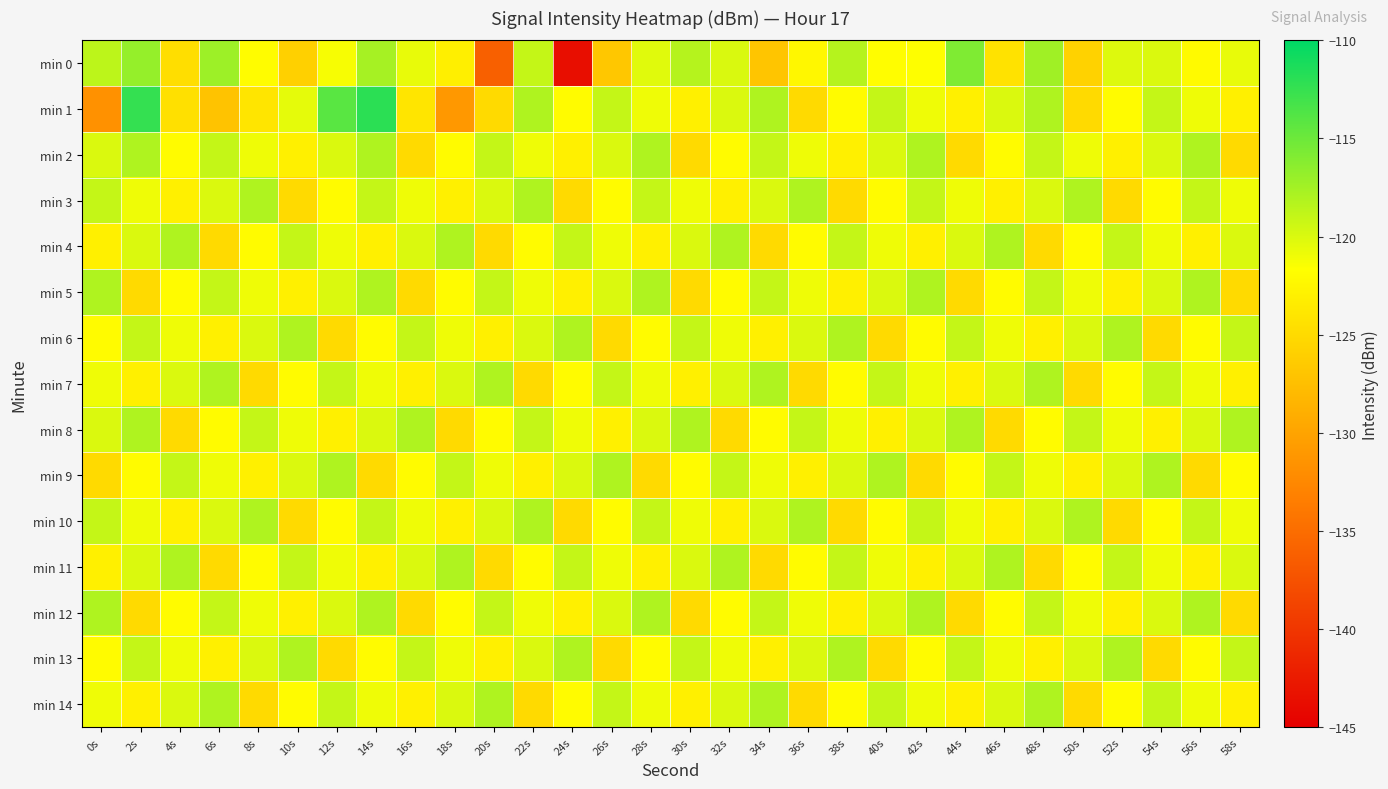

Which label corresponds to the largest value in the chart?

14s